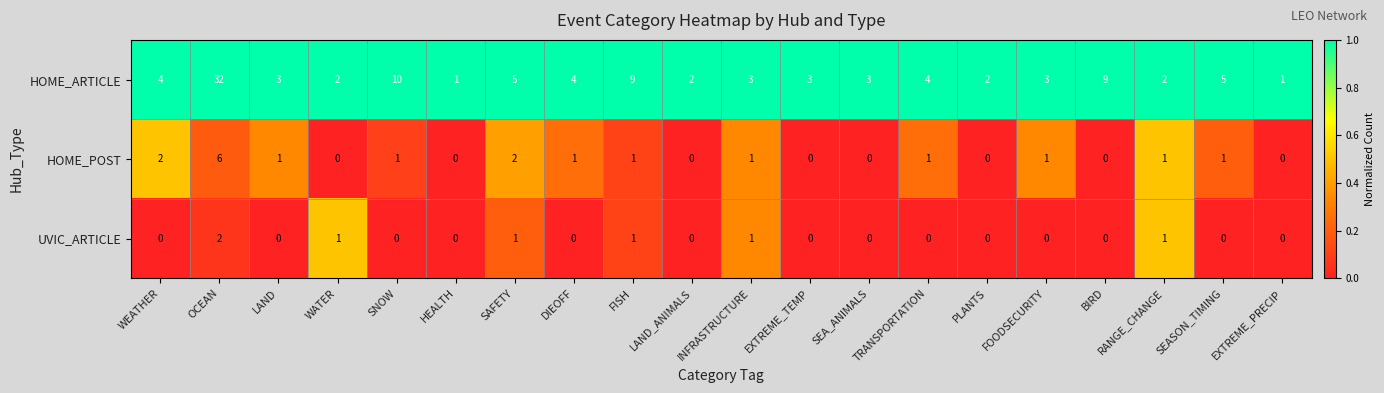

At which label does UVIC_ARTICLE reach its peak?

OCEAN